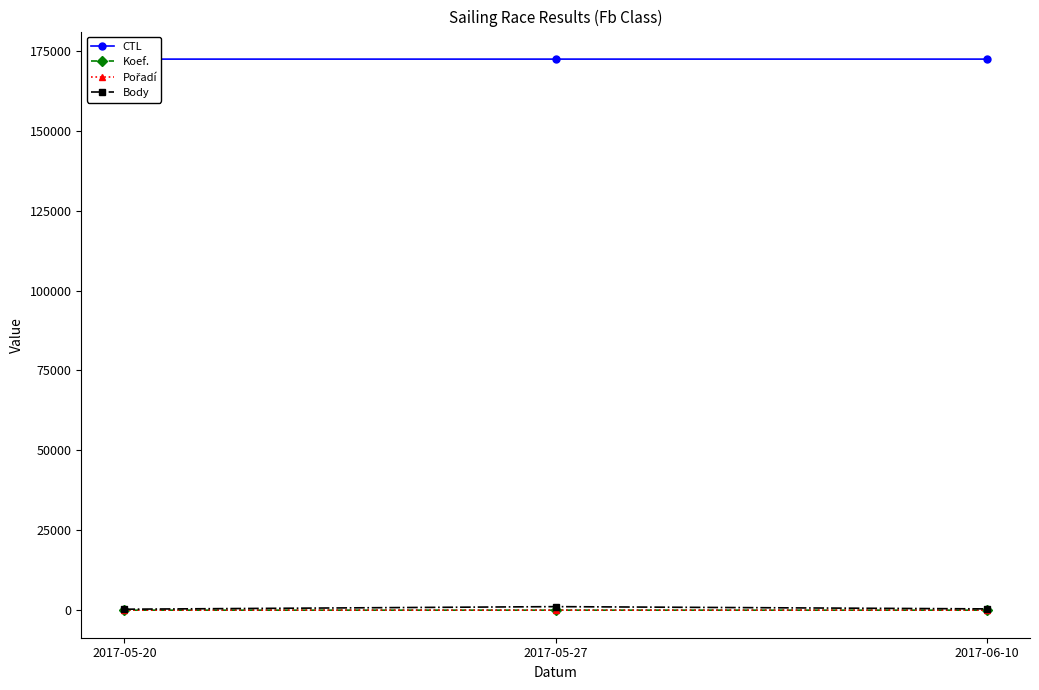

How many Koef. values are between 1 and 4?

3